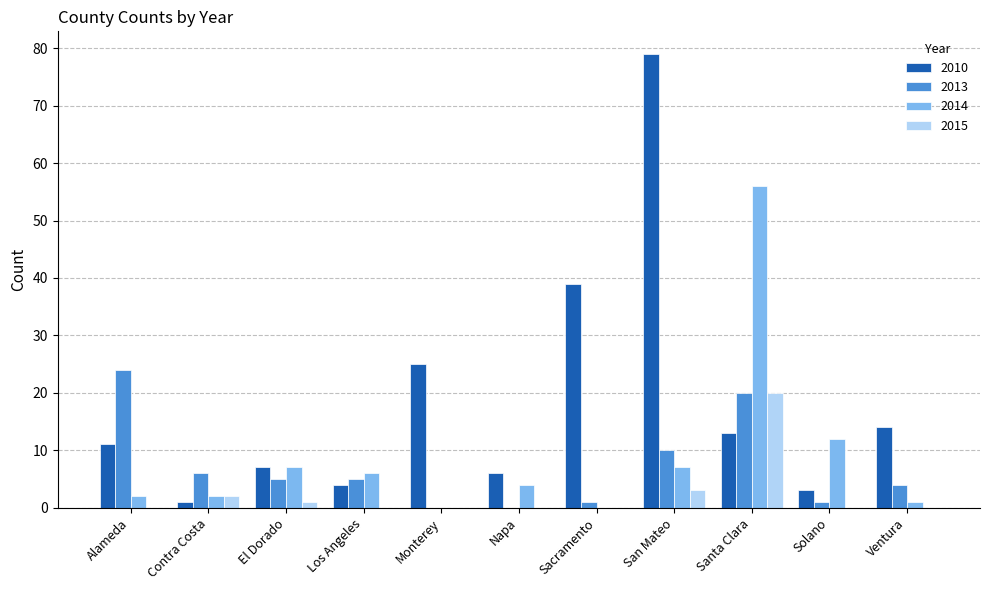

Where does the 2014 series first go above 4?

El Dorado